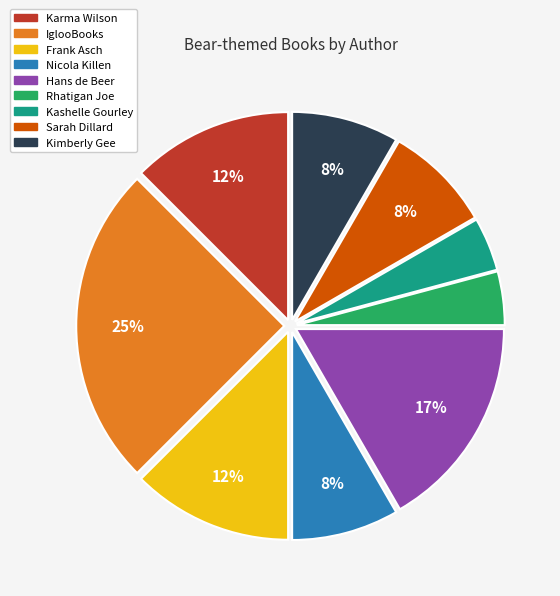

Does any single category account for the majority?

No